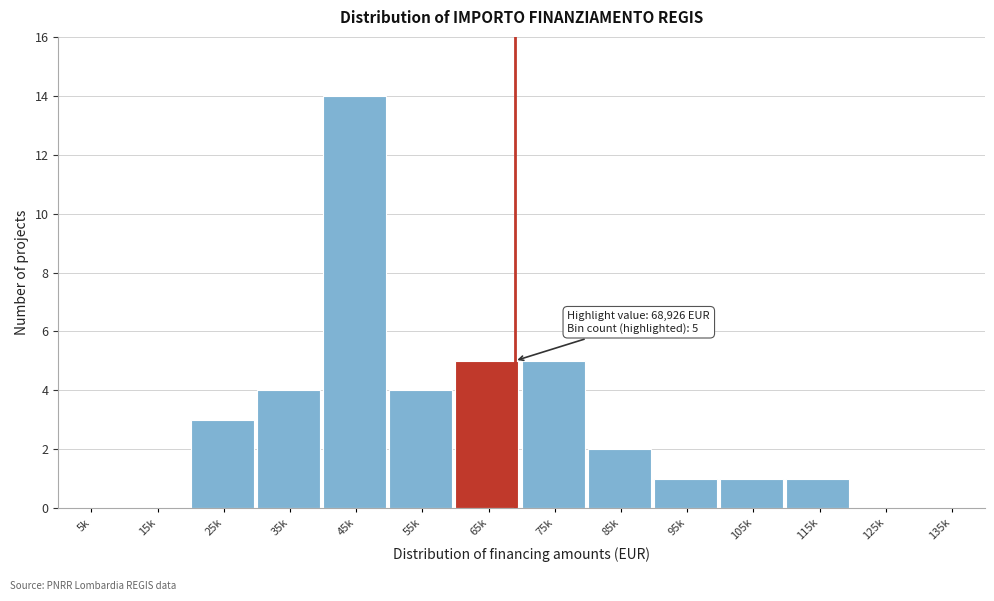

Reading left to right, transcribe all the data shown in this chart.

5k=0	15k=0	25k=3	35k=4	45k=14	55k=4	65k=5	75k=5	85k=2	95k=1	105k=1	115k=1	125k=0	135k=0